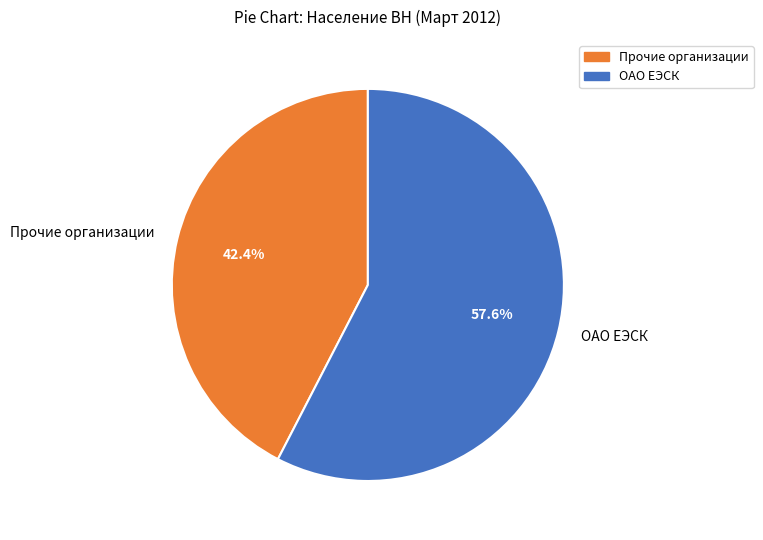

Count the number of slices in the pie.

2